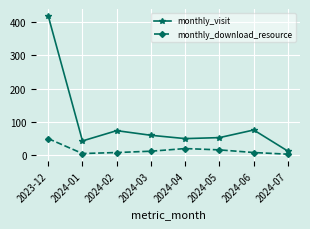

How many lines are shown in the chart?

2